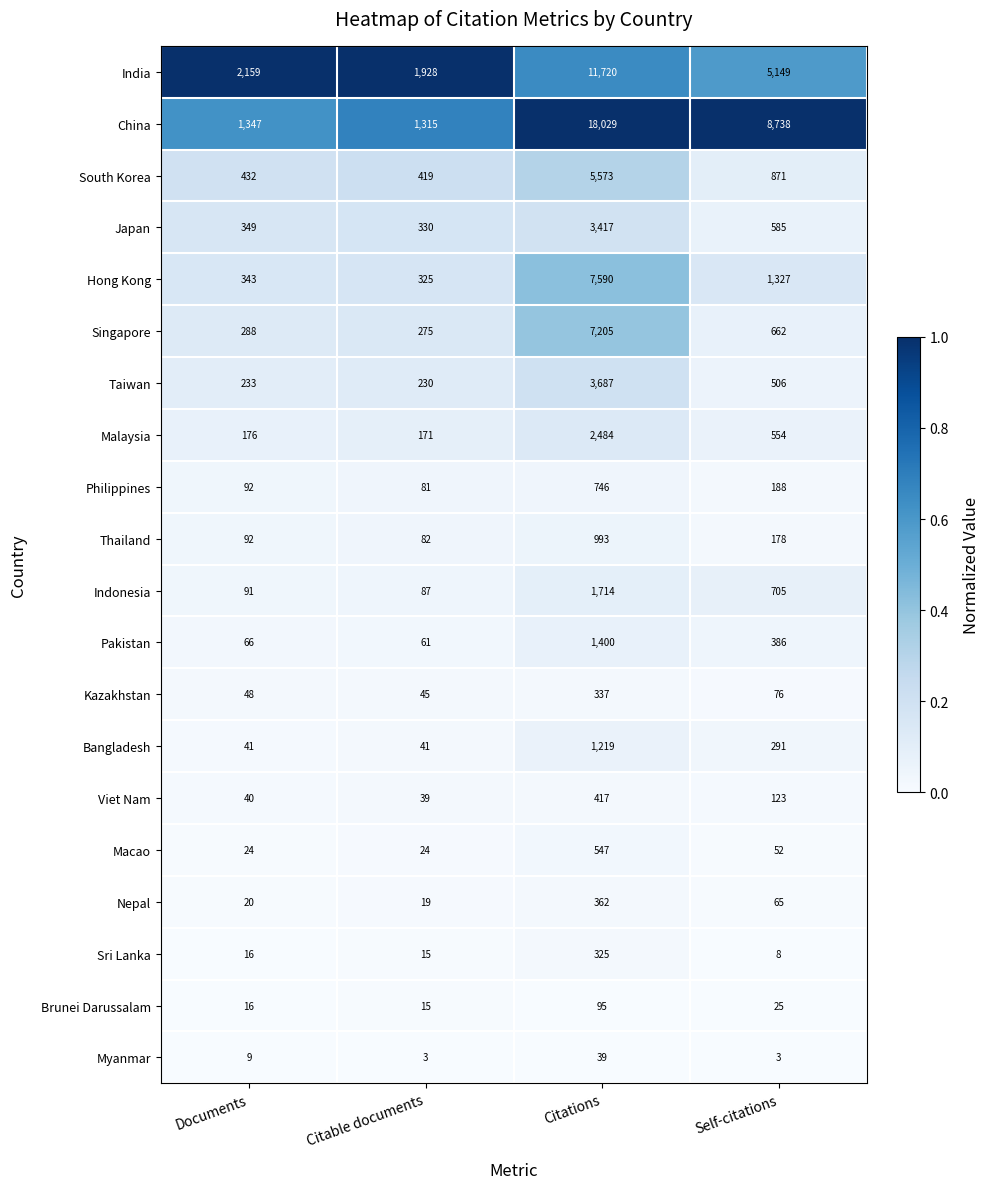

At which category does the chart reach its peak across all series?

Citations